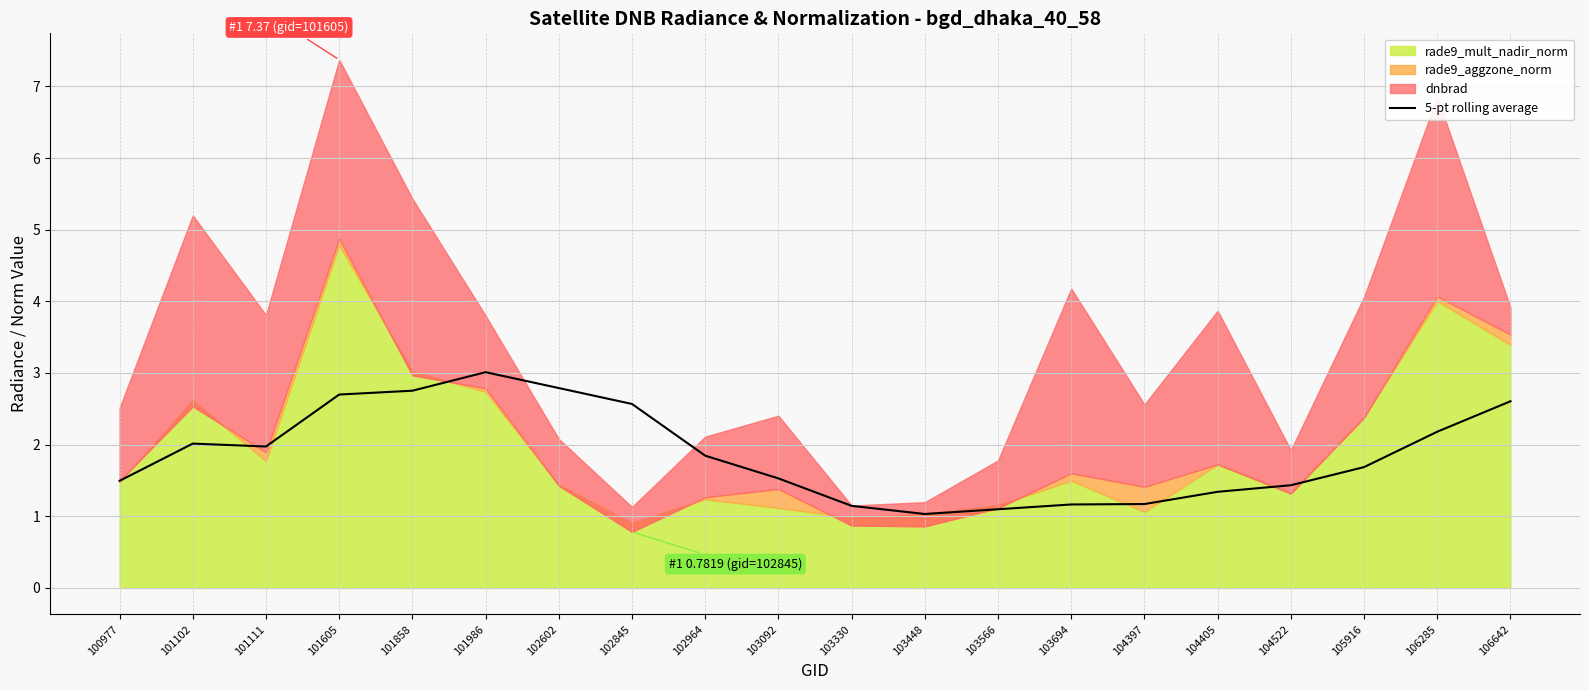

Approximately how many times larger is the value at 101102 compared to 103448?

2.0